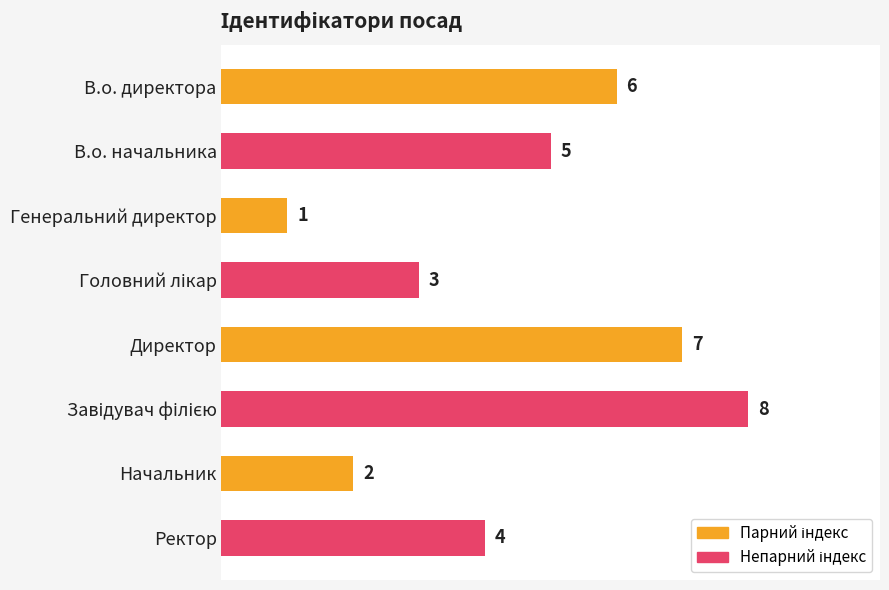

What is the maximum value shown in the chart?

8